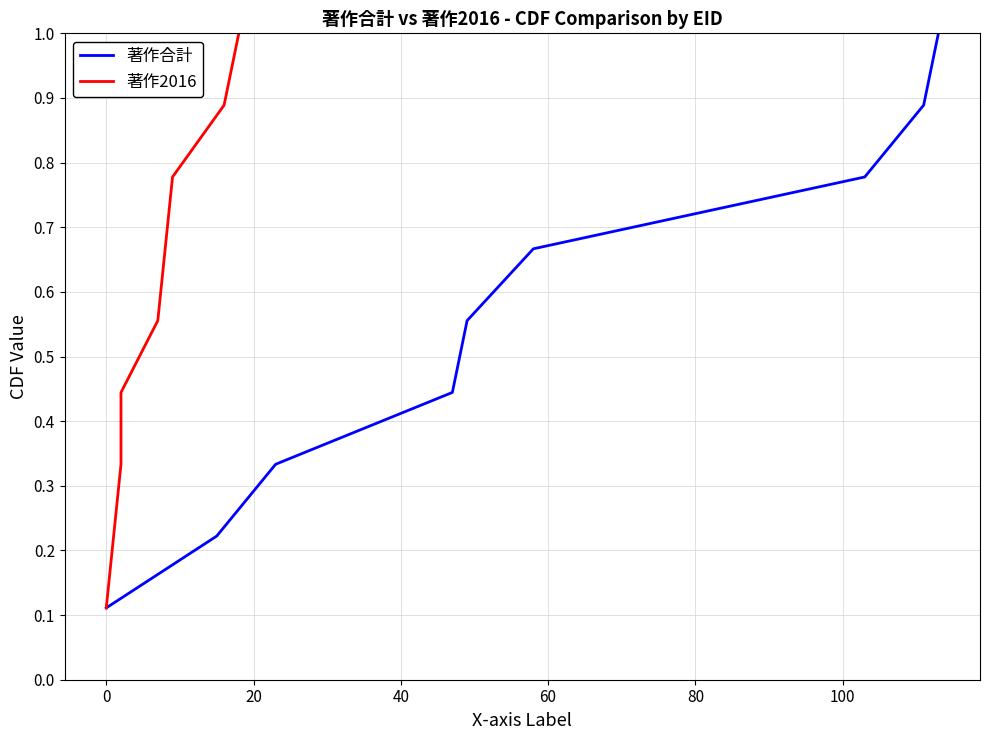

What is the difference between the second highest and minimum values in the 著作2016 series?

0.8